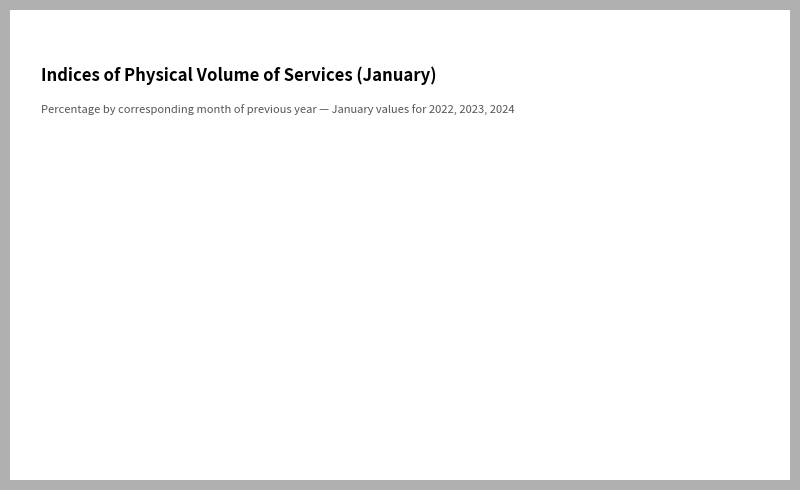

Is it true that 2024 is 30% of the pie?

True